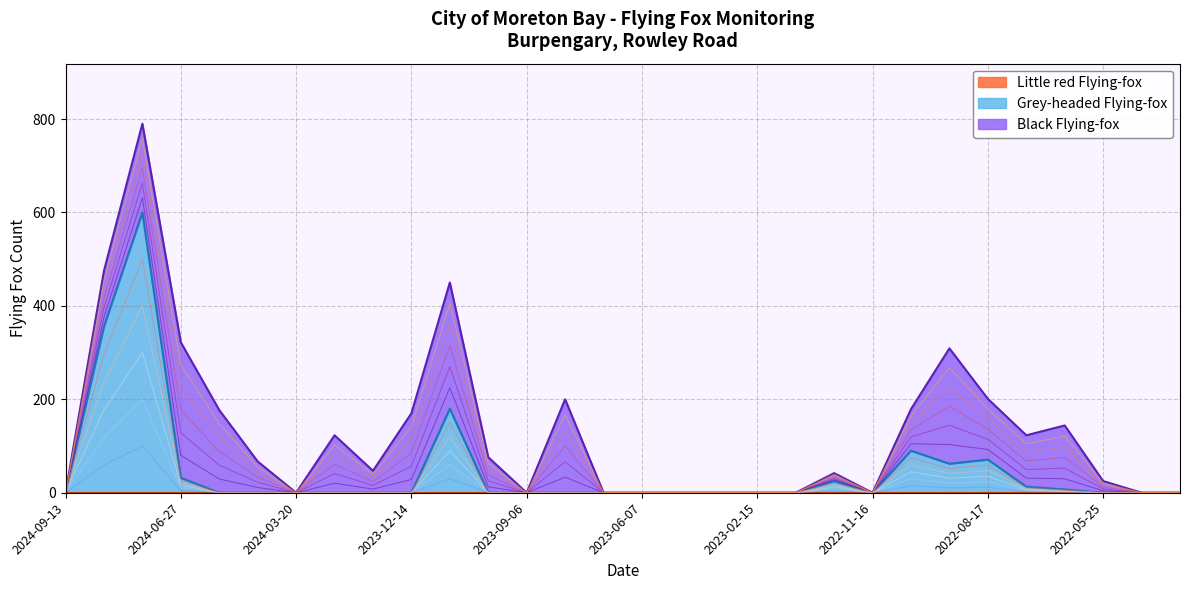

True or false: Black Flying-fox has a value of 149 at 2023-06-07.

False